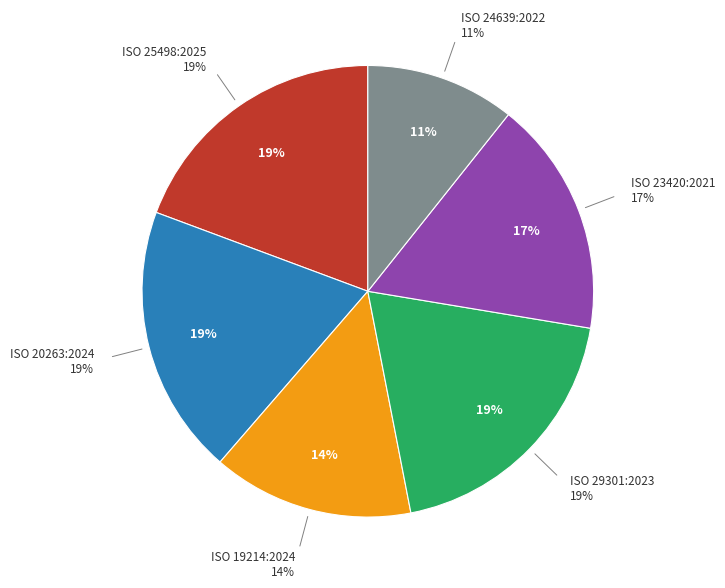

Approximately how many times larger is the value at ISO 19214:2024 compared to ISO 29301:2023?

0.7